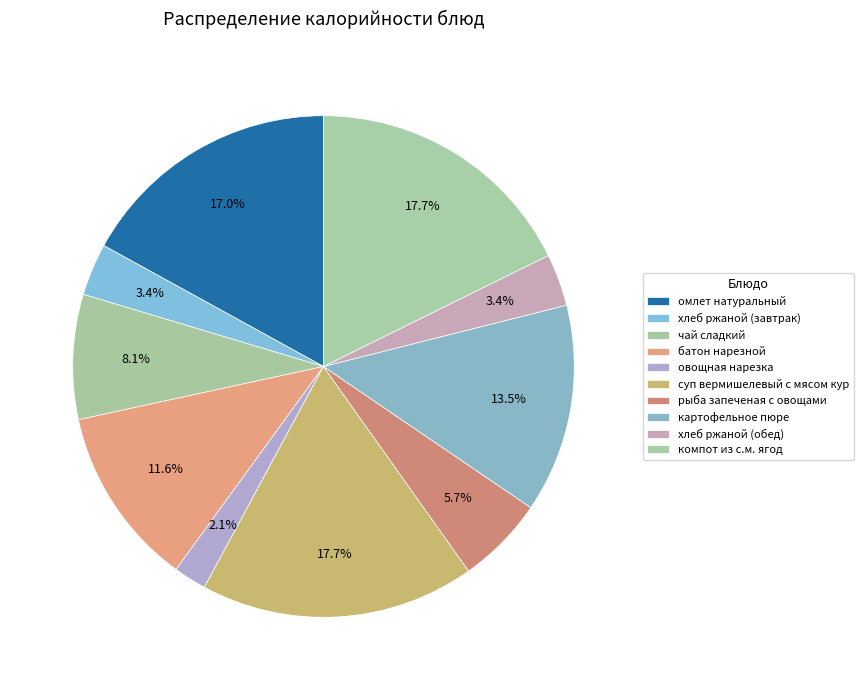

What is the smallest slice in the pie chart?

овощная нарезка